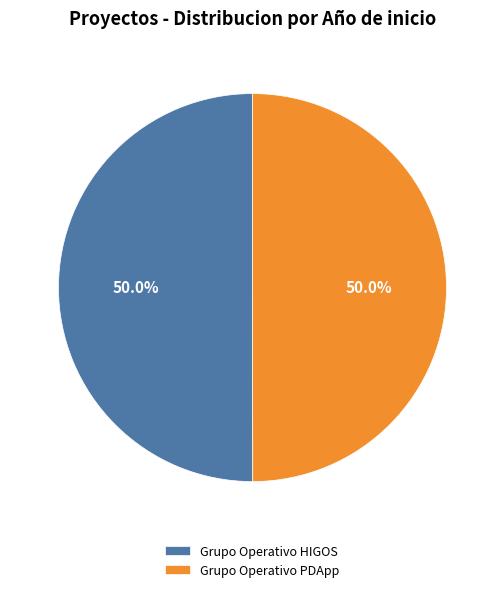

Combined, do Grupo Operativo PDApp and Grupo Operativo HIGOS account for over 50%?

Yes